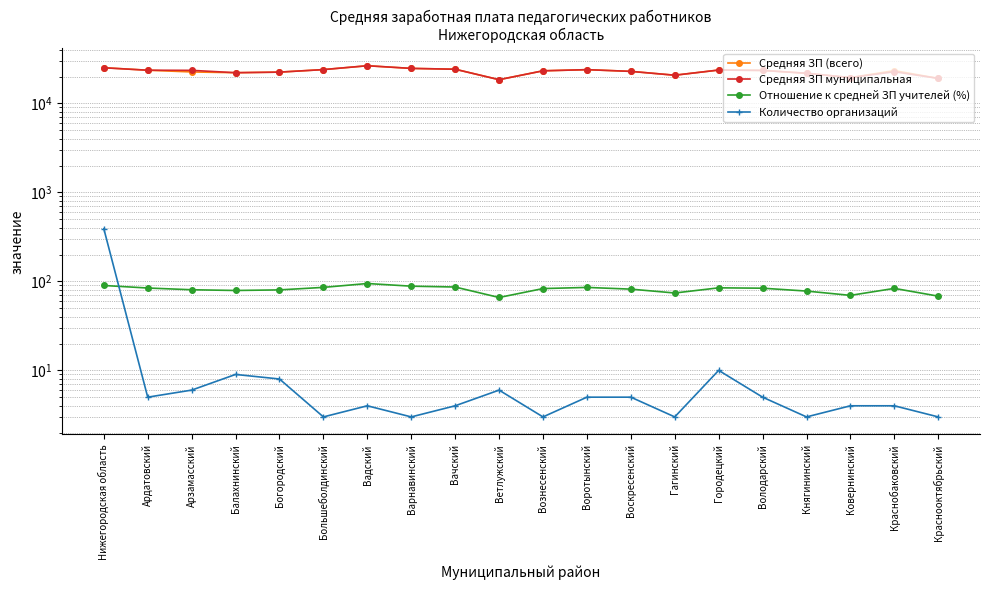

How many data points in Средняя ЗП муниципальная are above 23449?

10